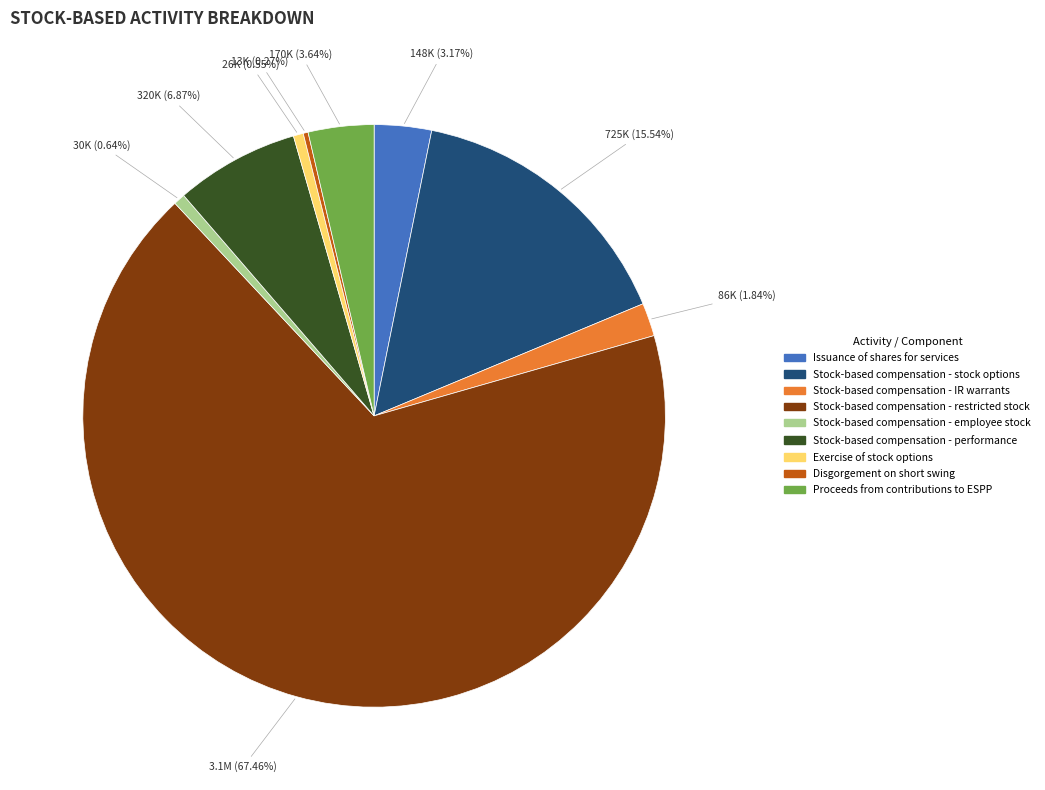

Which category accounts for the majority?

Stock-based compensation - restricted stock